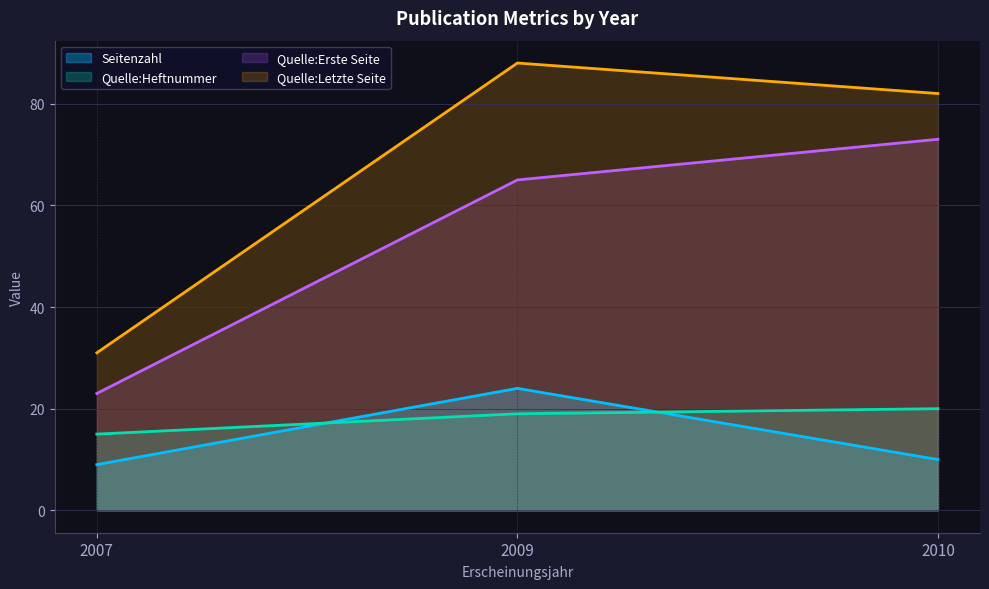

What is the sum of all Seitenzahl values?

43